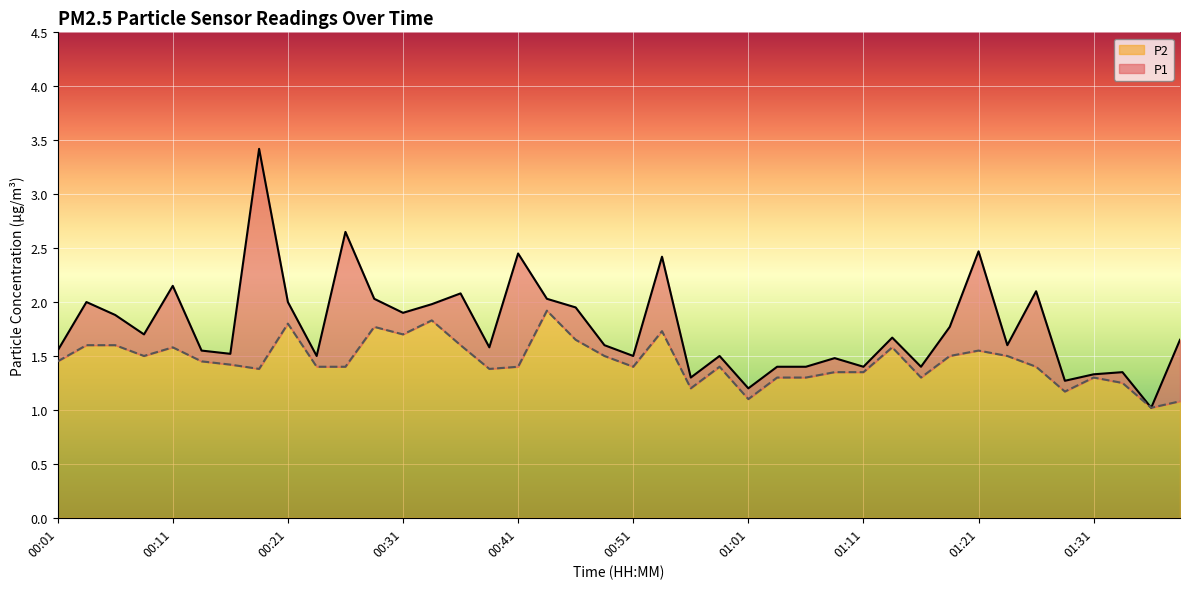

True or false: P1 line and P2 line intersect in this chart.

False